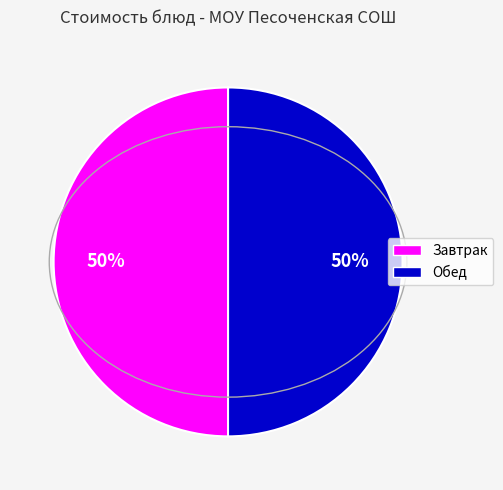

To the nearest percent, what is the average slice percentage?

50%